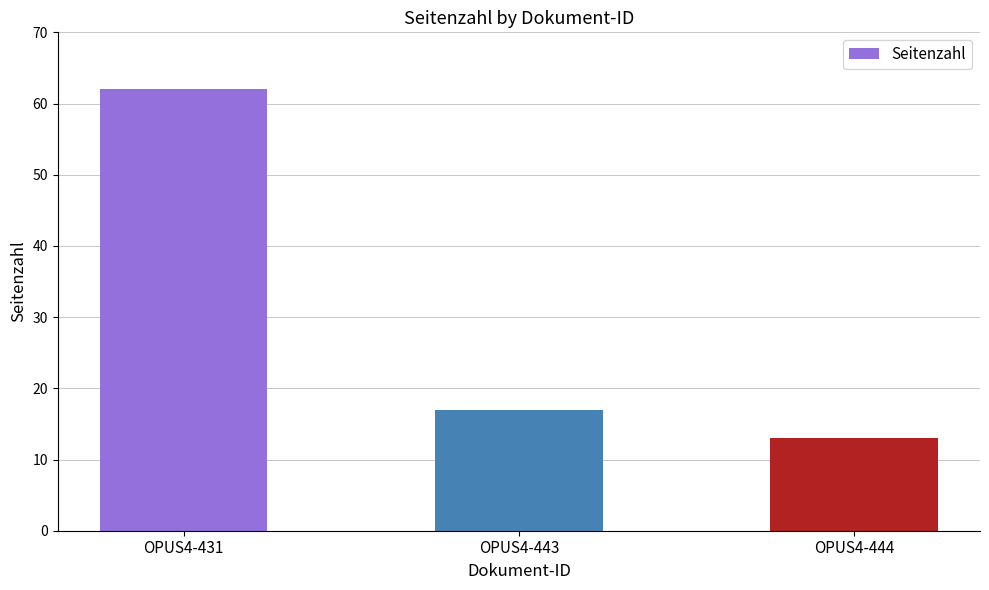

What is the greatest value displayed?

62